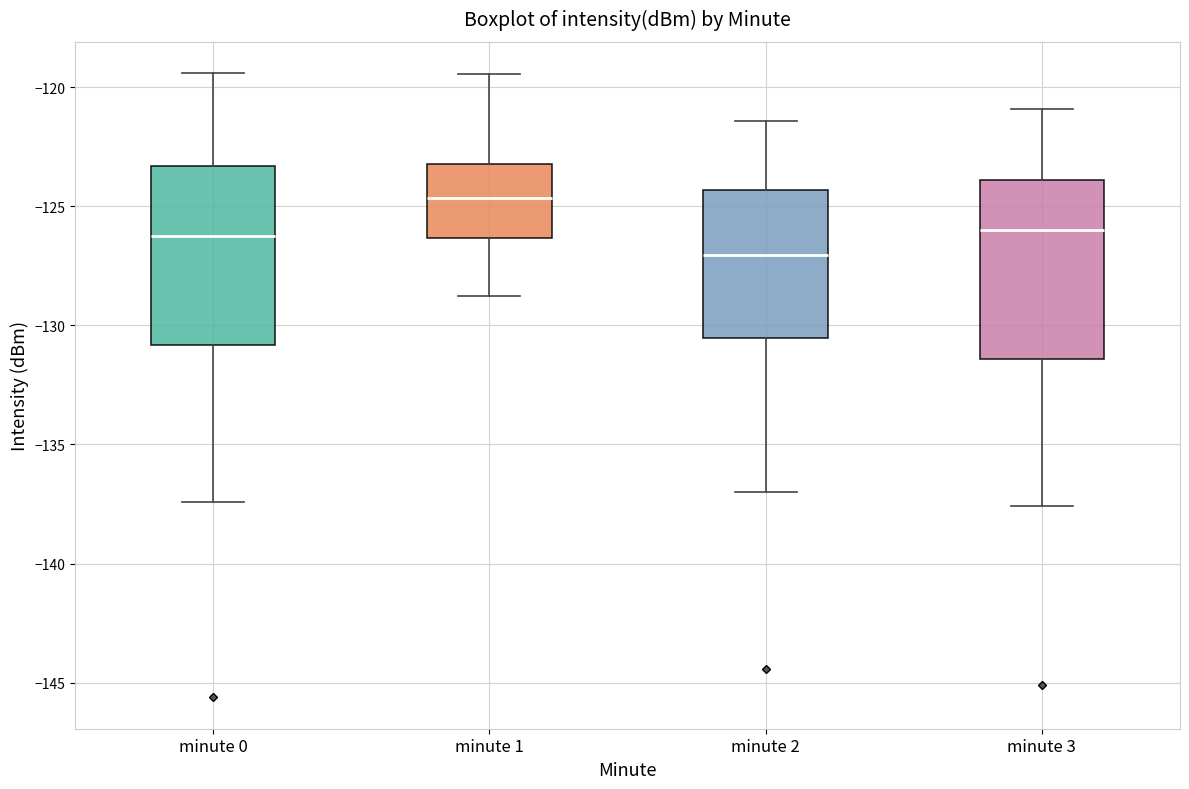

Reading left to right, transcribe this box plot: for each box, give where its median line is, the range the box spans, and where its two whiskers end, as read against the y-axis. The values are not printed on the chart, so give them approximately, as read against the axis.

minute 0: median -126.0, box -131.0 to -123.5, whiskers -137.5 to -119.5
minute 1: median -124.5, box -126.5 to -123.0, whiskers -129.0 to -119.5
minute 2: median -127.0, box -130.5 to -124.5, whiskers -137.0 to -121.5
minute 3: median -126.0, box -131.5 to -124.0, whiskers -137.5 to -121.0